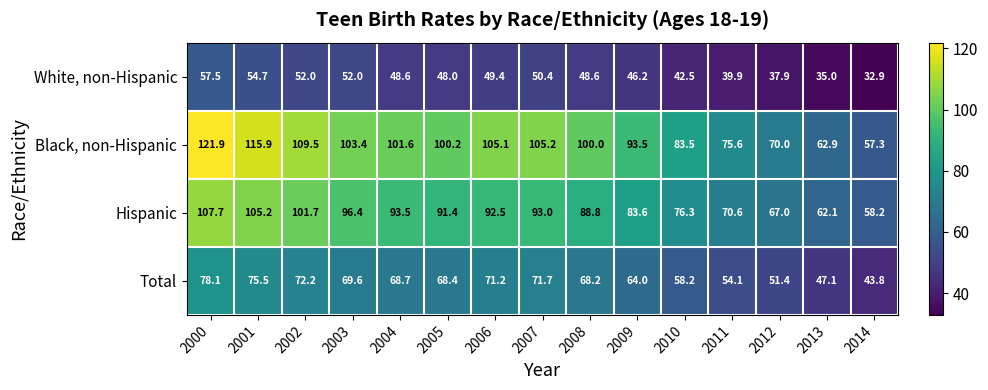

At how many categories does at least one series exceed 62?

14